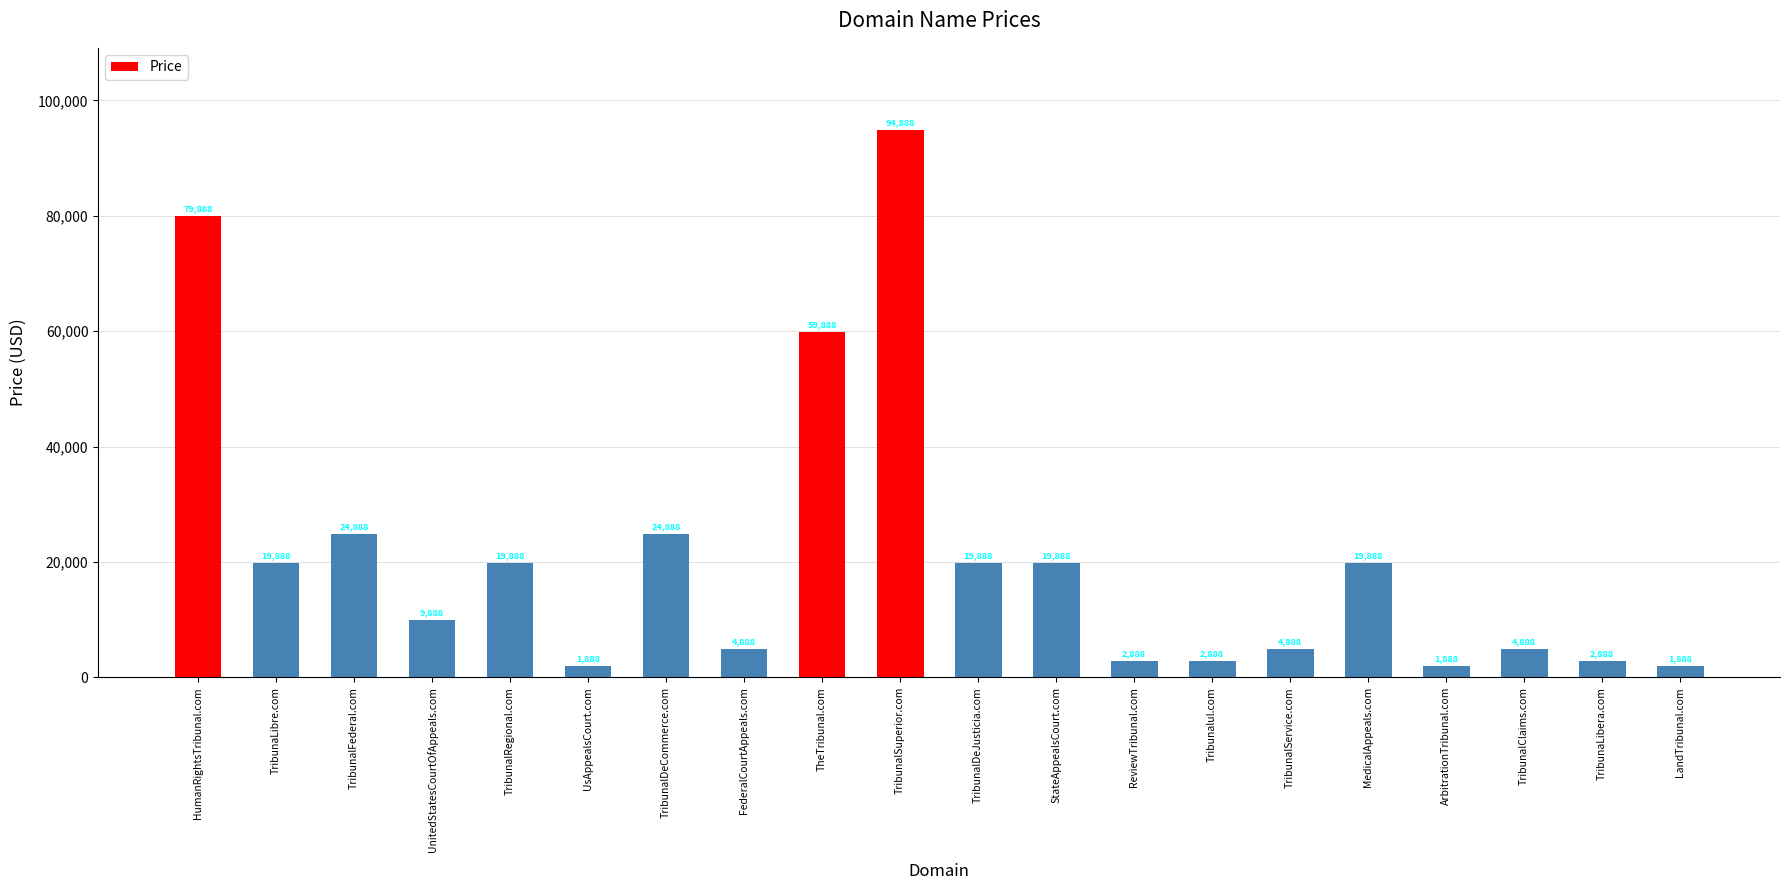

Between UnitedStatesCourtOfAppeals.com and TribunalDeCommerce.com, which is larger?

TribunalDeCommerce.com